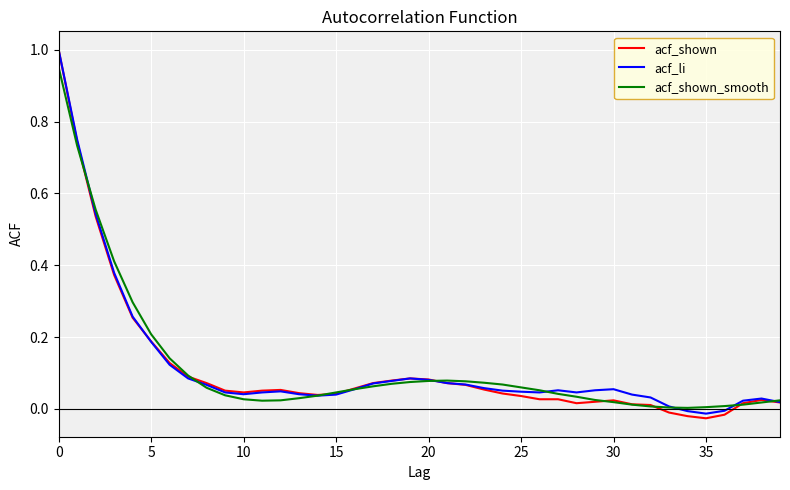

Which series has the widest spread of values?

acf_shown